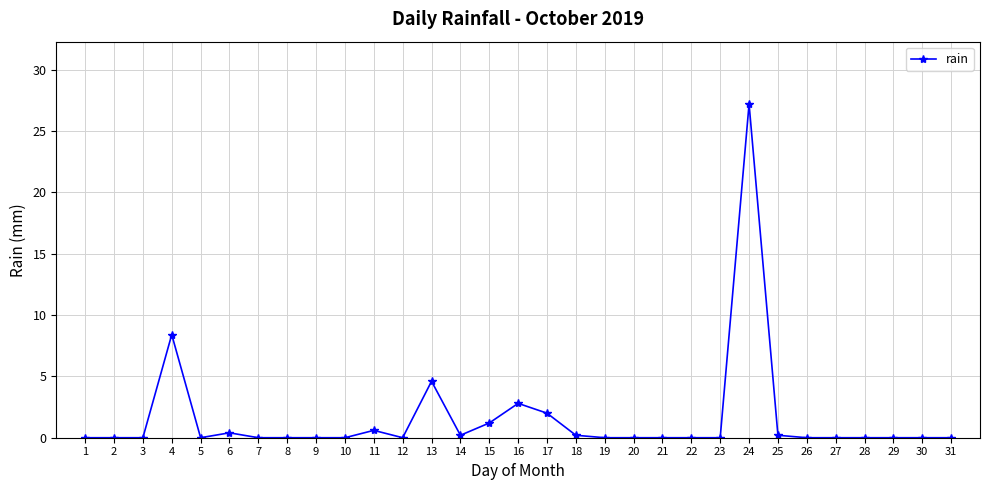

At which label is the value closest to 13?

4